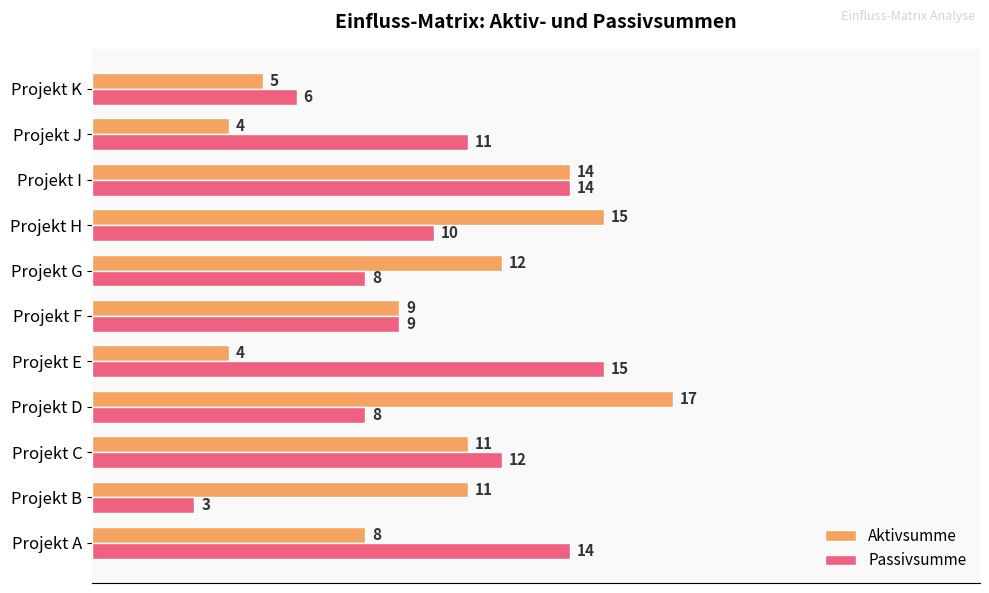

What is the sum of the Passivsumme values at Projekt K and Projekt H?

16